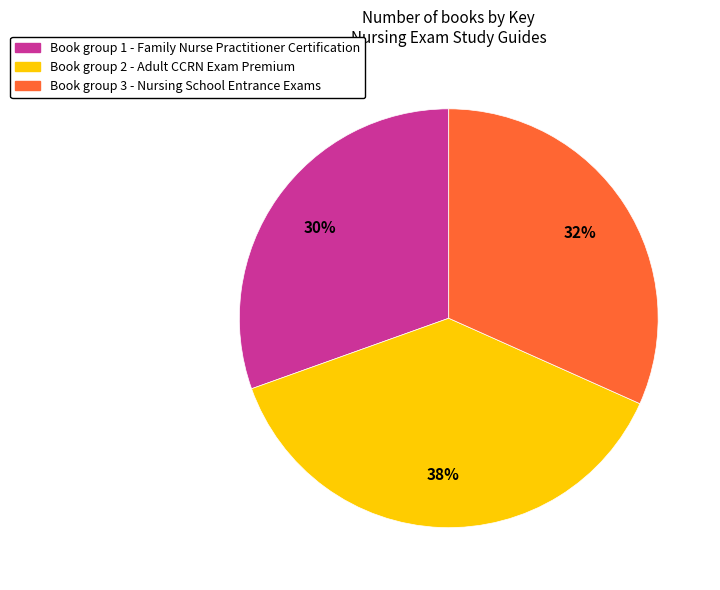

To the nearest percent, what is the average slice percentage?

33%